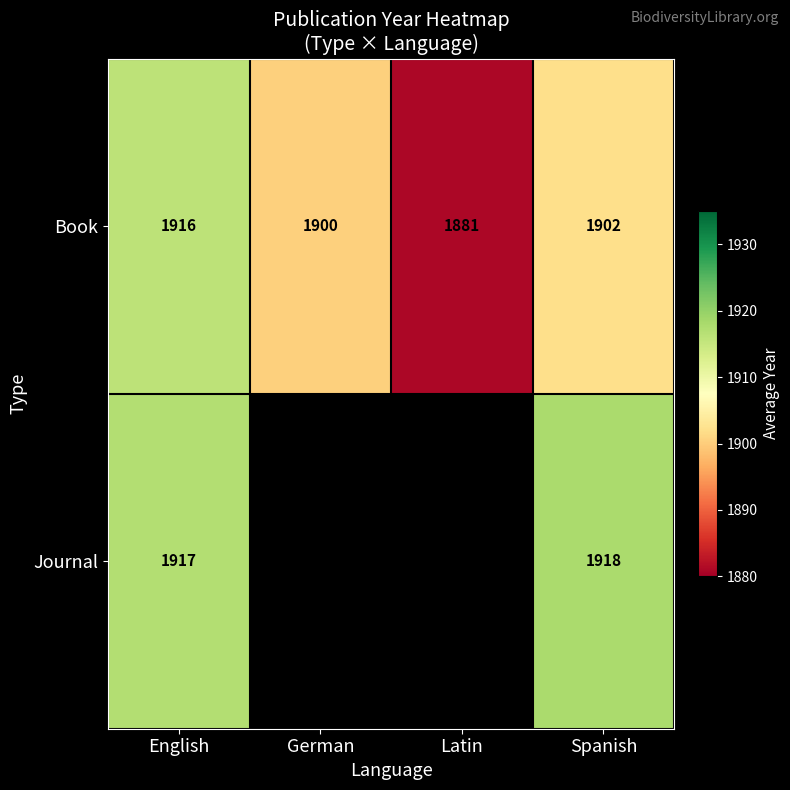

At which category is the sum across all series the highest?

English